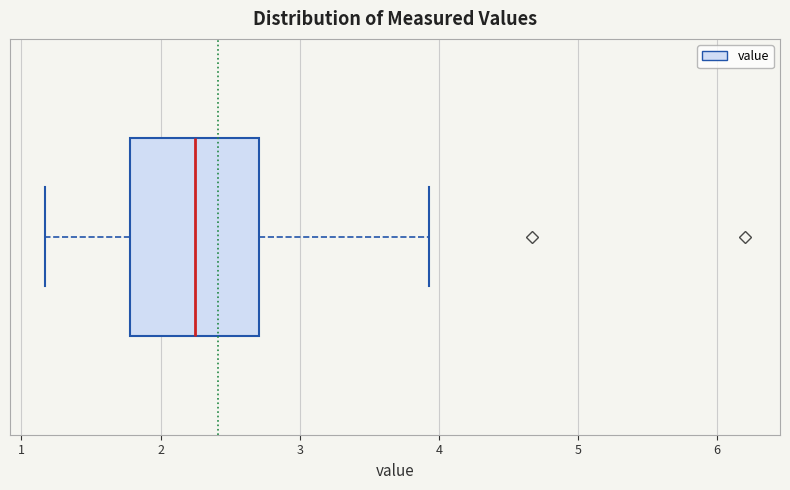

Where does the median line of the box sit on the x-axis? The values are not printed on the chart, so give them approximately, as read against the axis.

2.3